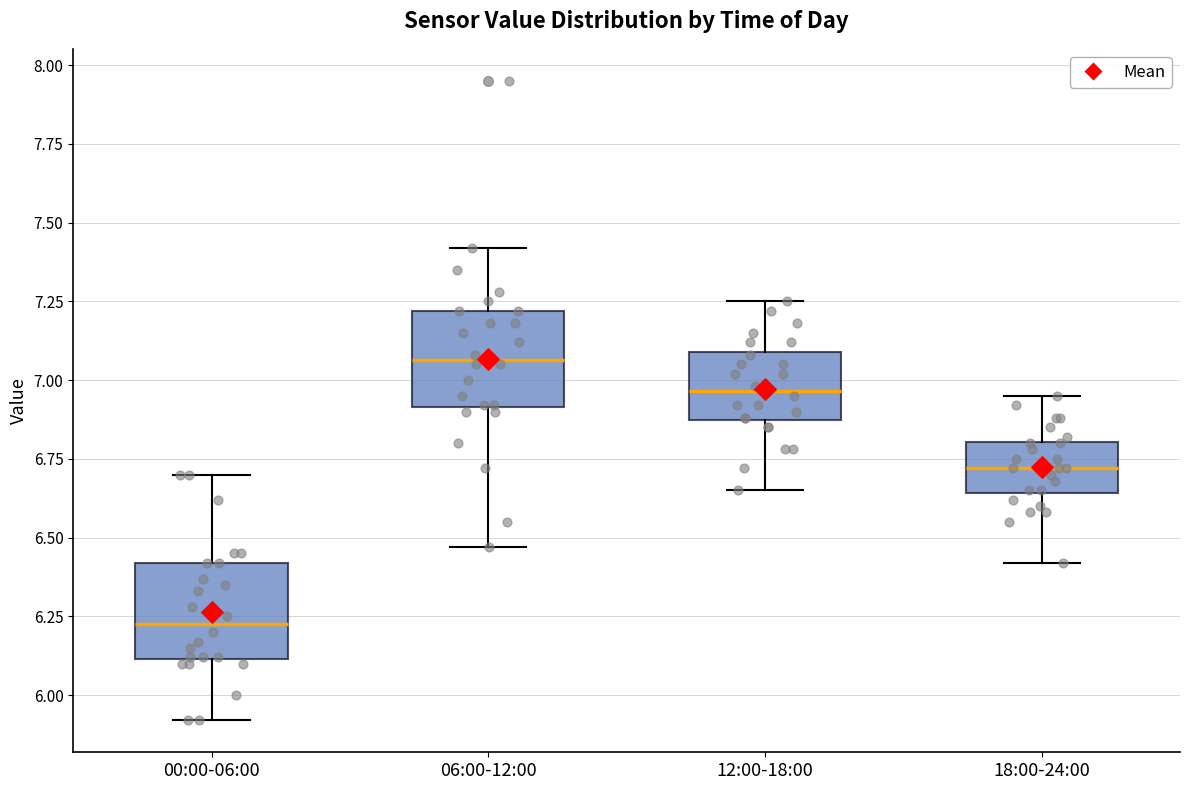

Reading left to right, transcribe this box plot: for each box, give where its median line is, the range the box spans, and where its two whiskers end, as read against the y-axis. The values are not printed on the chart, so give them approximately, as read against the axis.

00:00-06:00: median 6.25, box 6.10 to 6.40, whiskers 5.90 to 6.70
06:00-12:00: median 7.05, box 6.90 to 7.20, whiskers 6.45 to 7.40
12:00-18:00: median 6.95, box 6.85 to 7.10, whiskers 6.65 to 7.25
18:00-24:00: median 6.70, box 6.65 to 6.80, whiskers 6.40 to 6.95